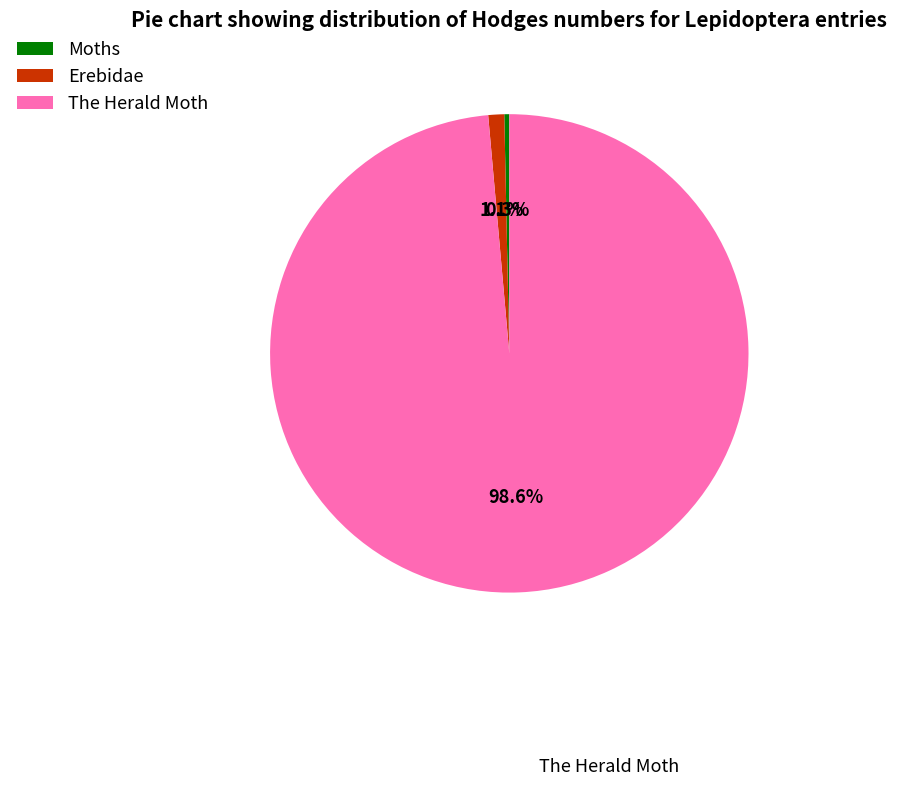

Is there any slice that represents more than half of the pie?

Yes